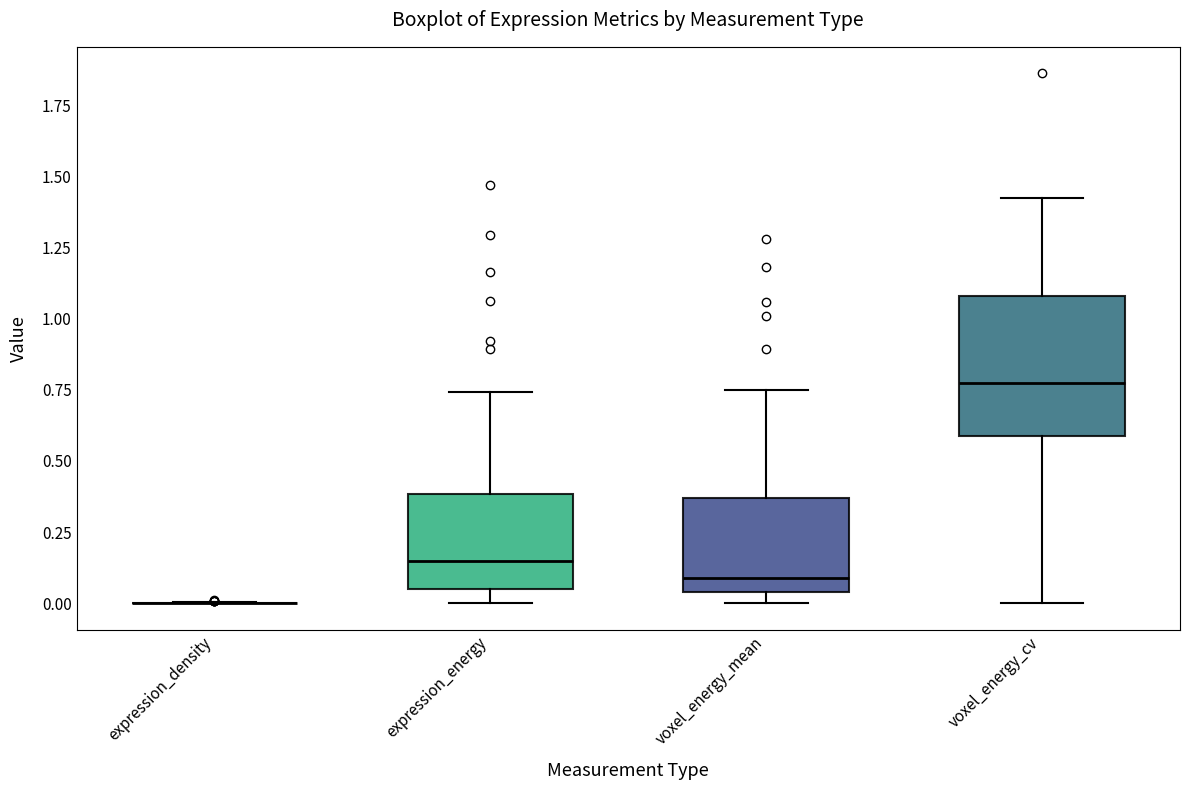

Reading left to right, transcribe this box plot: for each box, give where its median line is, the range the box spans, and where its two whiskers end, as read against the y-axis. The values are not printed on the chart, so give them approximately, as read against the axis.

expression_density: box collapsed to a line at 0.00, whiskers 0.00 to 0.00
expression_energy: median 0.15, box 0.05 to 0.40, whiskers 0.00 to 0.75
voxel_energy_mean: median 0.10, box 0.05 to 0.35, whiskers 0.00 to 0.75
voxel_energy_cv: median 0.75, box 0.60 to 1.10, whiskers 0.00 to 1.40